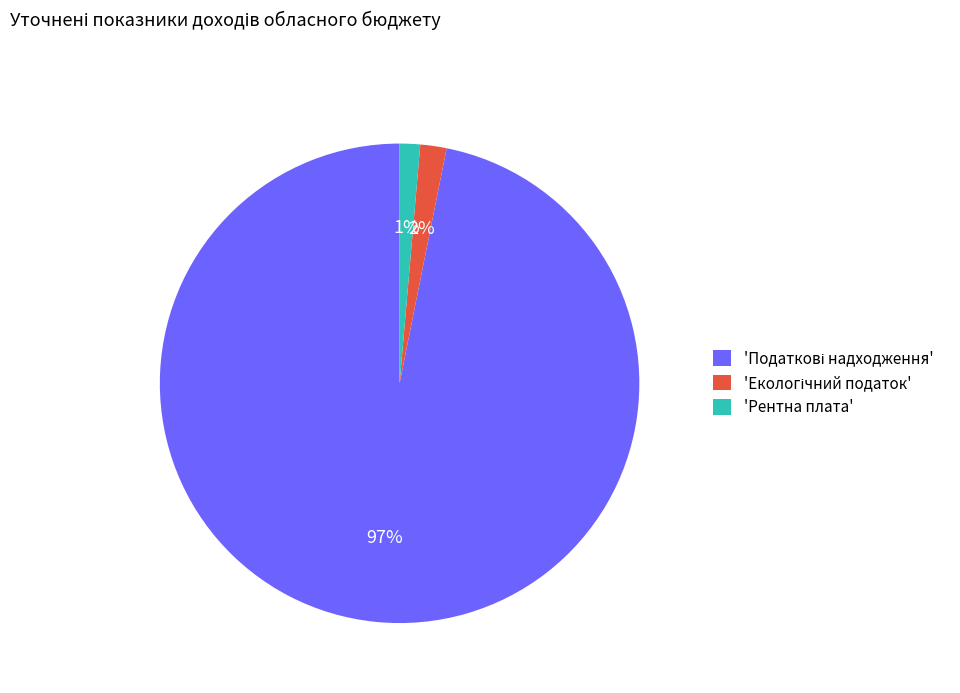

What percentage is the 'Рентна плата' slice, to the nearest percent?

1%